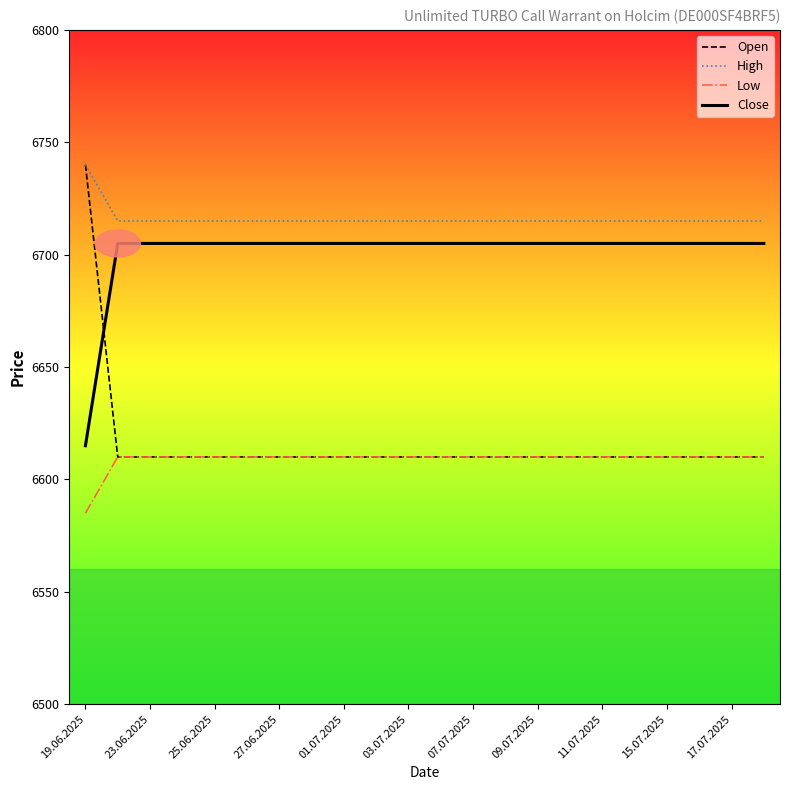

What is the lowest value of the Low series?

6585